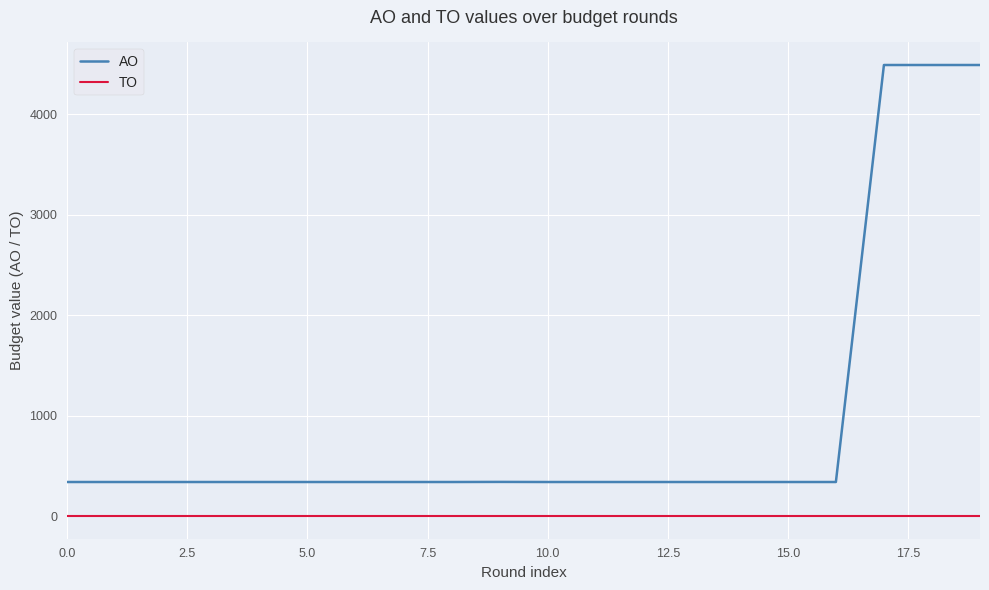

Which series has the widest spread of values?

AO